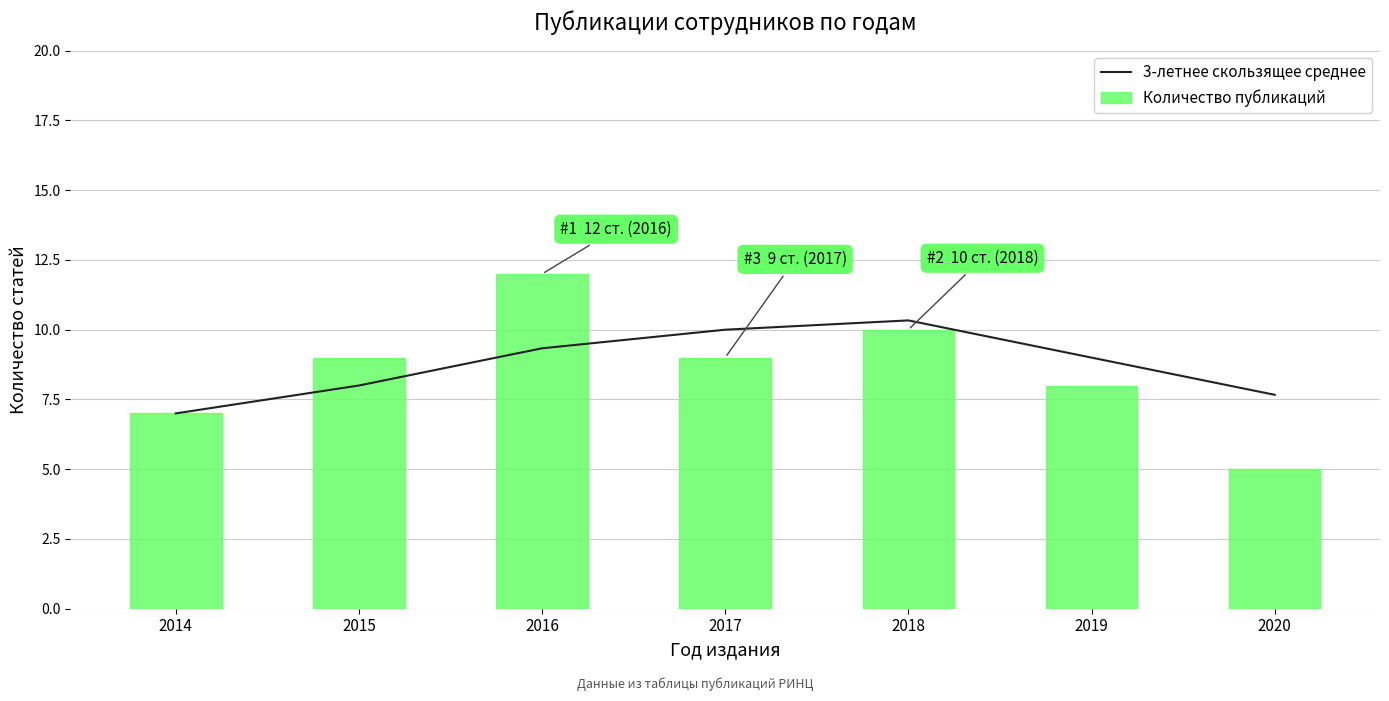

Is it true that 3-летнее скользящее среднее equals 10.9 at 2014?

False